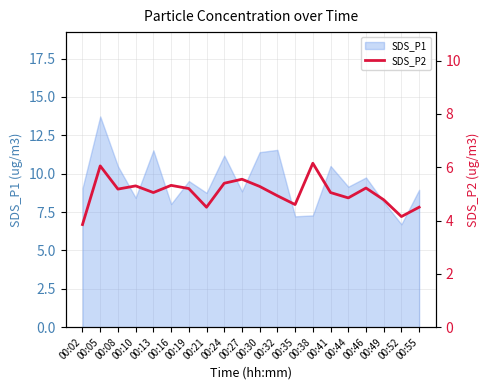

Where does the data first go above 5?

00:05